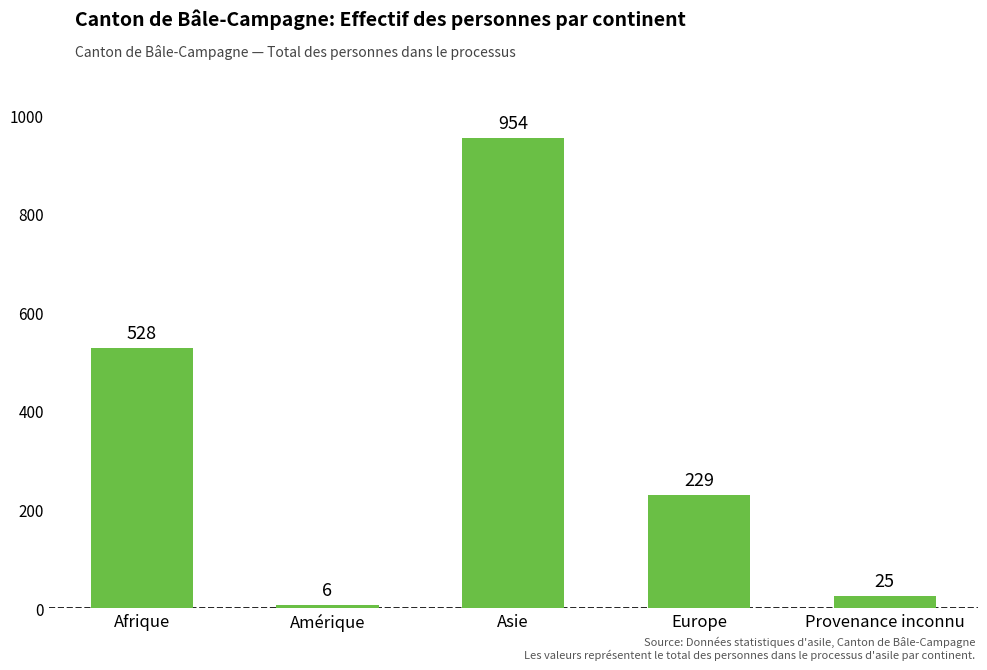

Between Provenance inconnu and Amérique, which is larger?

Provenance inconnu